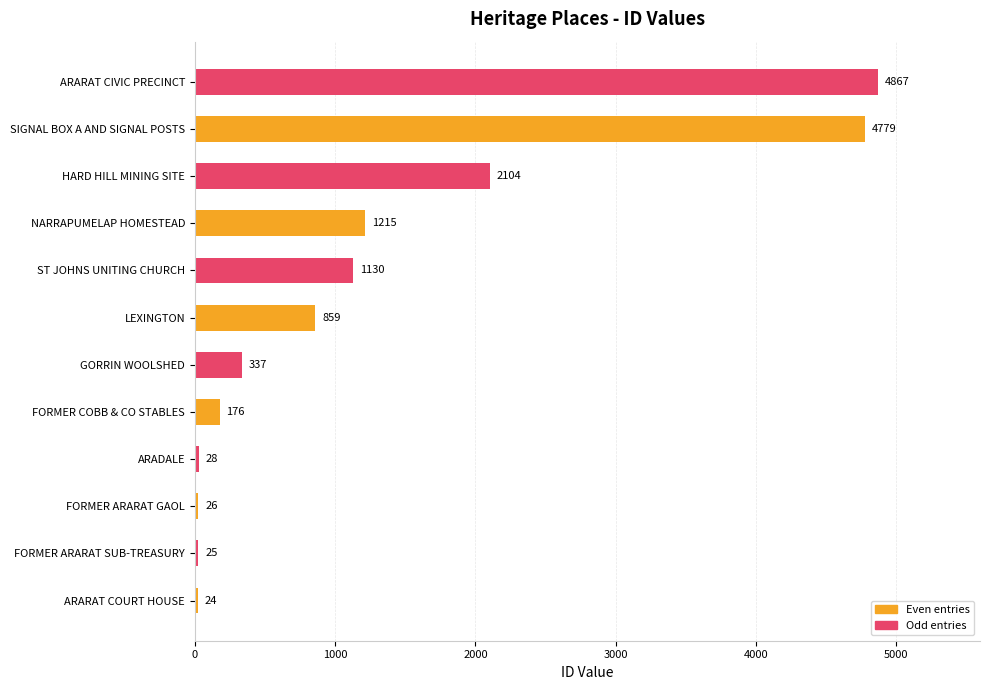

True or false: the data shows 1248 at LEXINGTON.

False